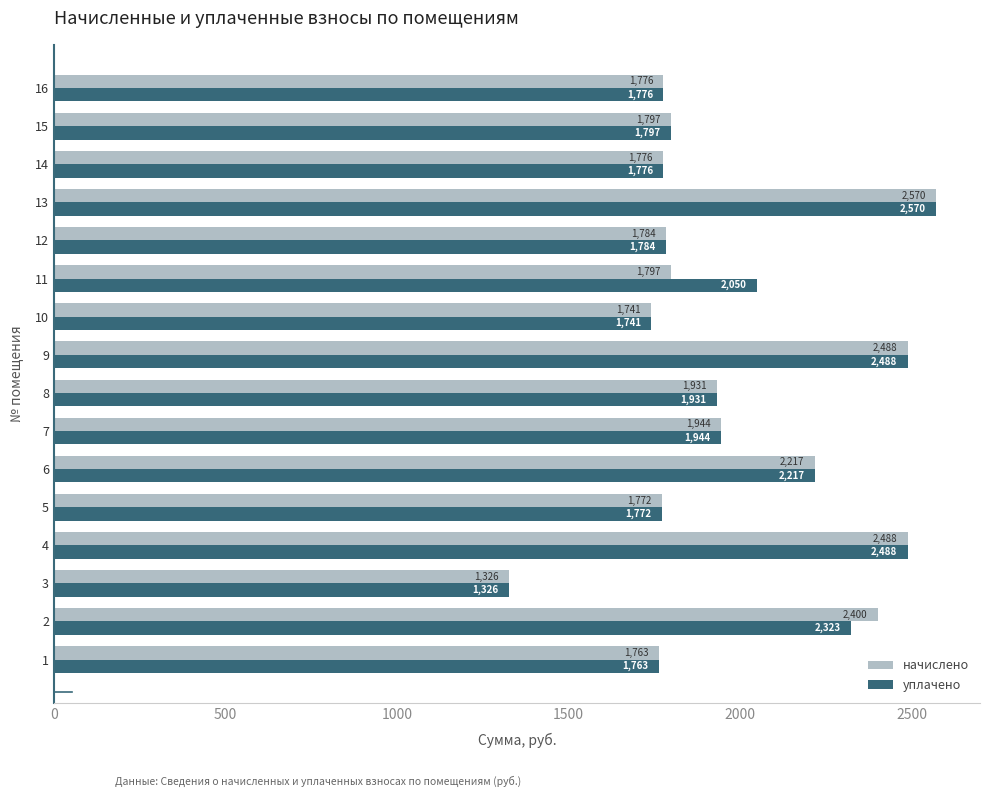

List the series in order of their overall mean, highest first.

уплачено, начислено